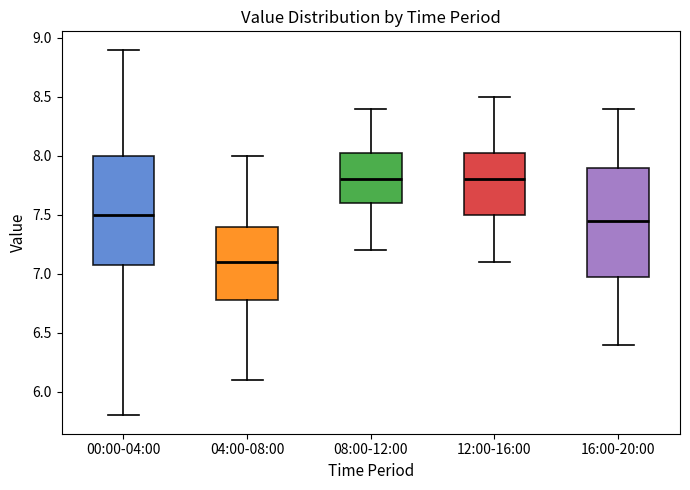

Reading left to right, read every box against the y-axis: the position of its median line, the range the box covers, and the ends of its whiskers. The values are not printed on the chart, so give them approximately, as read against the axis.

00:00-04:00: median 7.50, box 7.10 to 8.00, whiskers 5.80 to 8.90
04:00-08:00: median 7.10, box 6.80 to 7.40, whiskers 6.10 to 8.00
08:00-12:00: median 7.80, box 7.60 to 8.05, whiskers 7.20 to 8.40
12:00-16:00: median 7.80, box 7.50 to 8.05, whiskers 7.10 to 8.50
16:00-20:00: median 7.45, box 7.00 to 7.90, whiskers 6.40 to 8.40